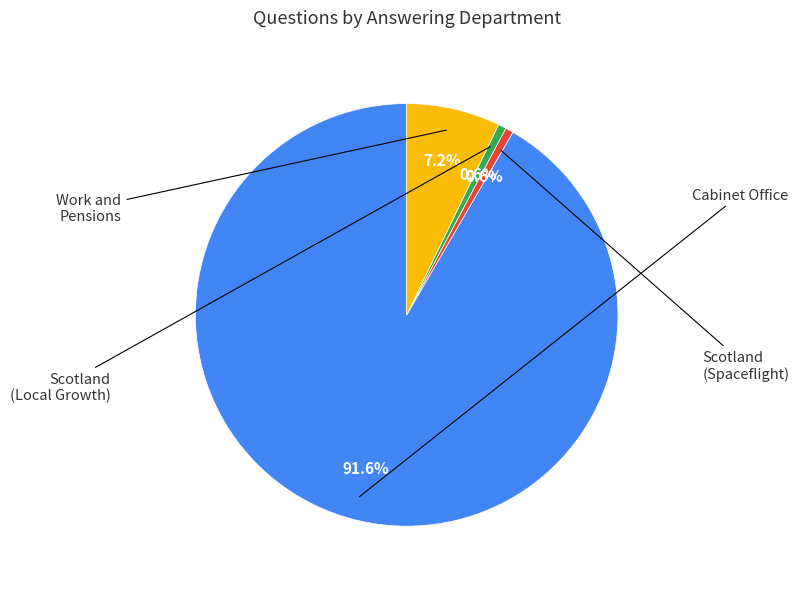

Does any single category account for the majority?

Yes